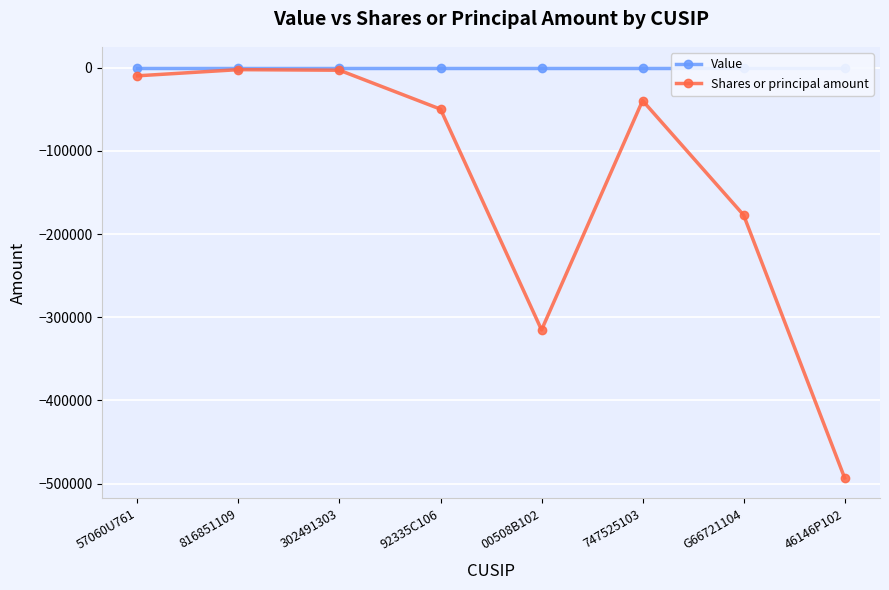

Does the chart display data point markers on the line(s)?

Yes